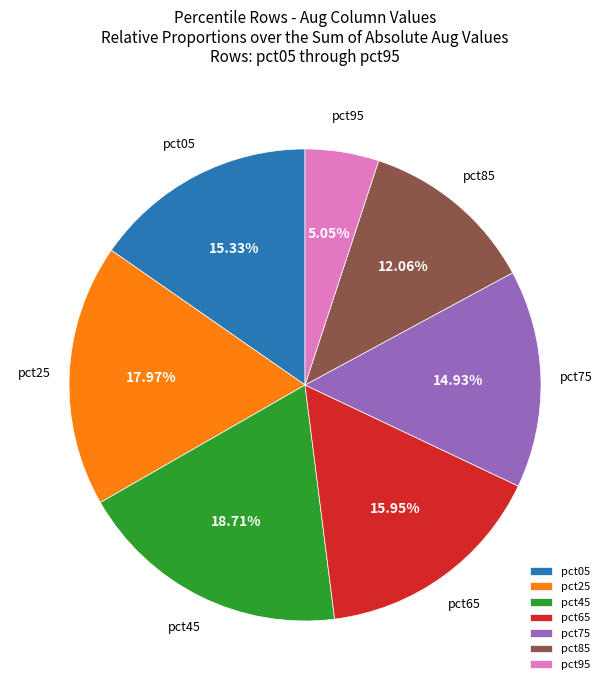

Which has a higher value, pct45 or pct25?

pct45